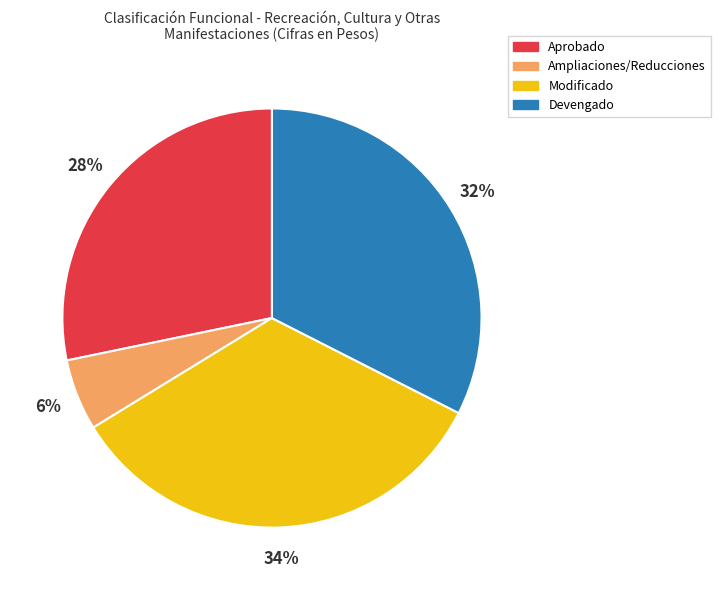

Rank the categories by value from lowest to highest.

Ampliaciones/Reducciones, Aprobado, Devengado, Modificado